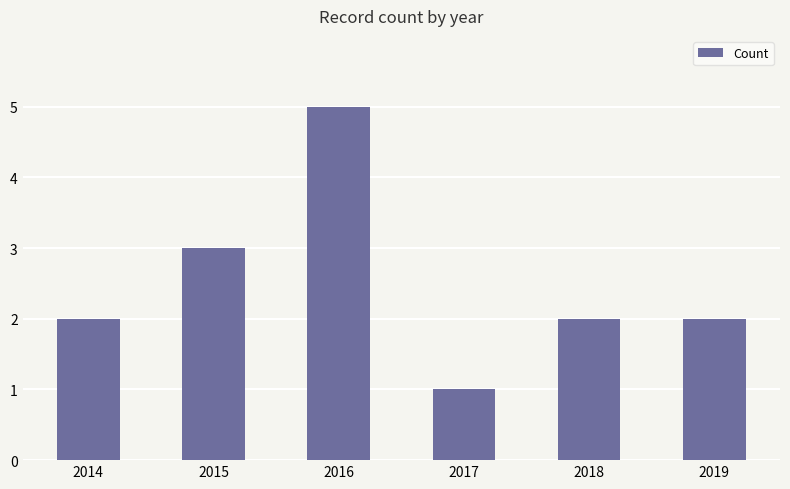

What is the difference between the second highest and second lowest values?

1